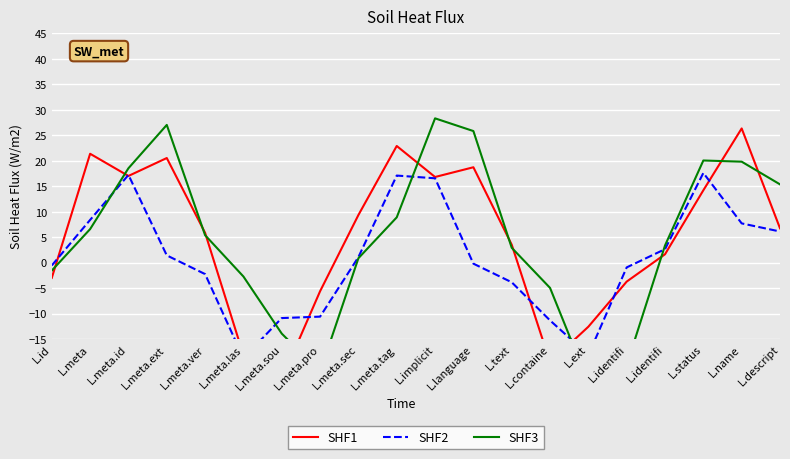

Read the SHF3 value at L.meta.sec.

0.9